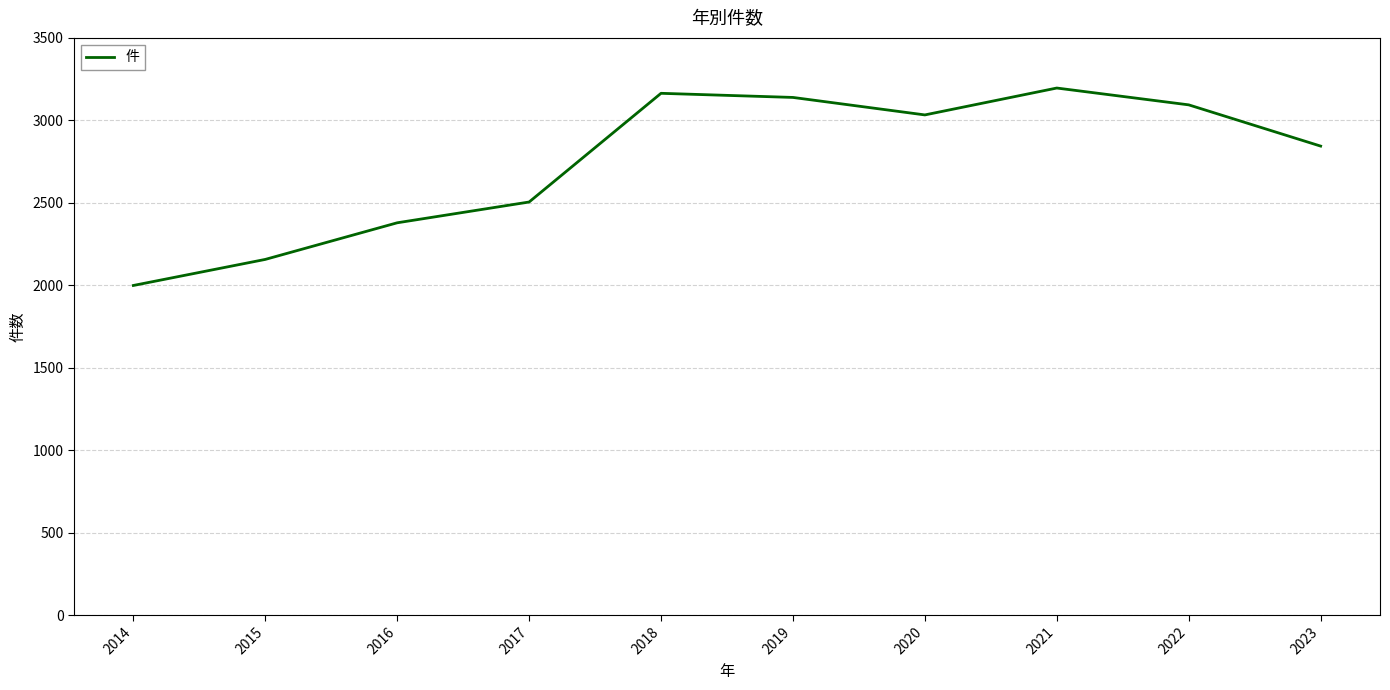

What is the change in value from 2014 to 2020?

+1034